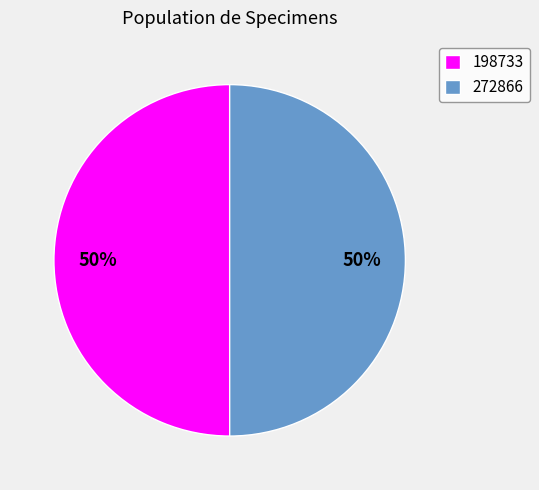

How many slices are in this pie chart?

2